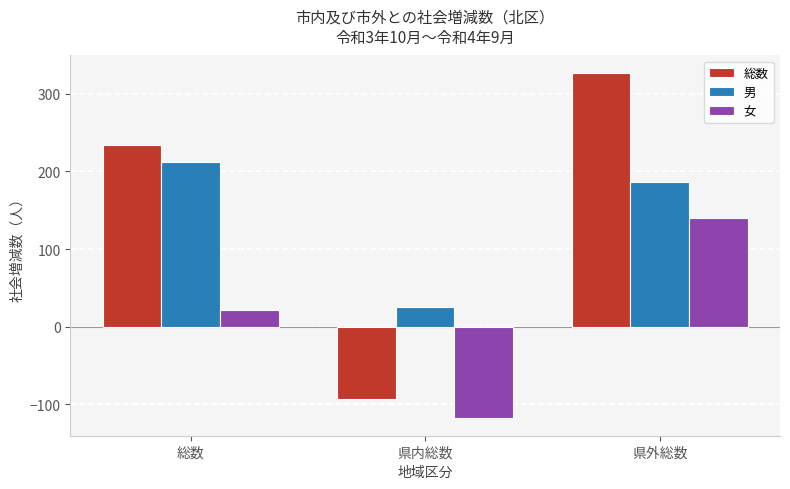

What is the label of the 2nd bar from the left?

県内総数